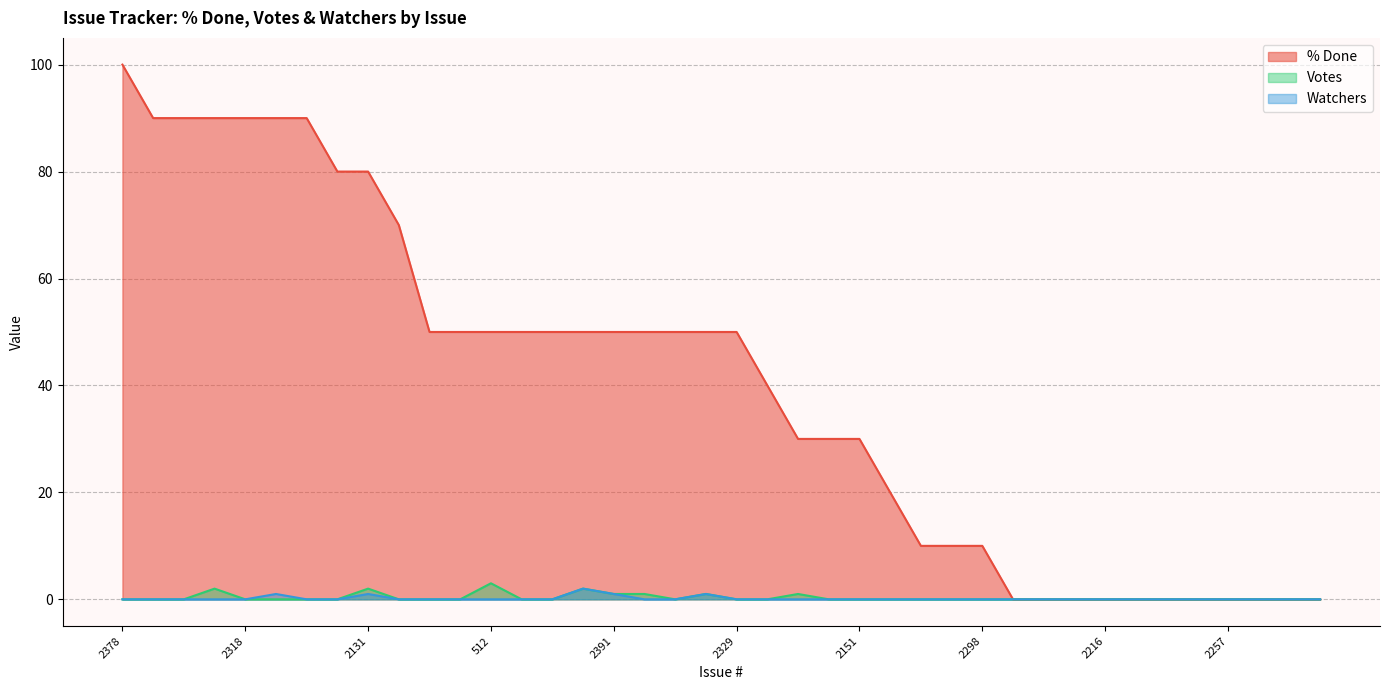

Rank the series by their maximum value, from lowest to highest.

Watchers, Votes, % Done